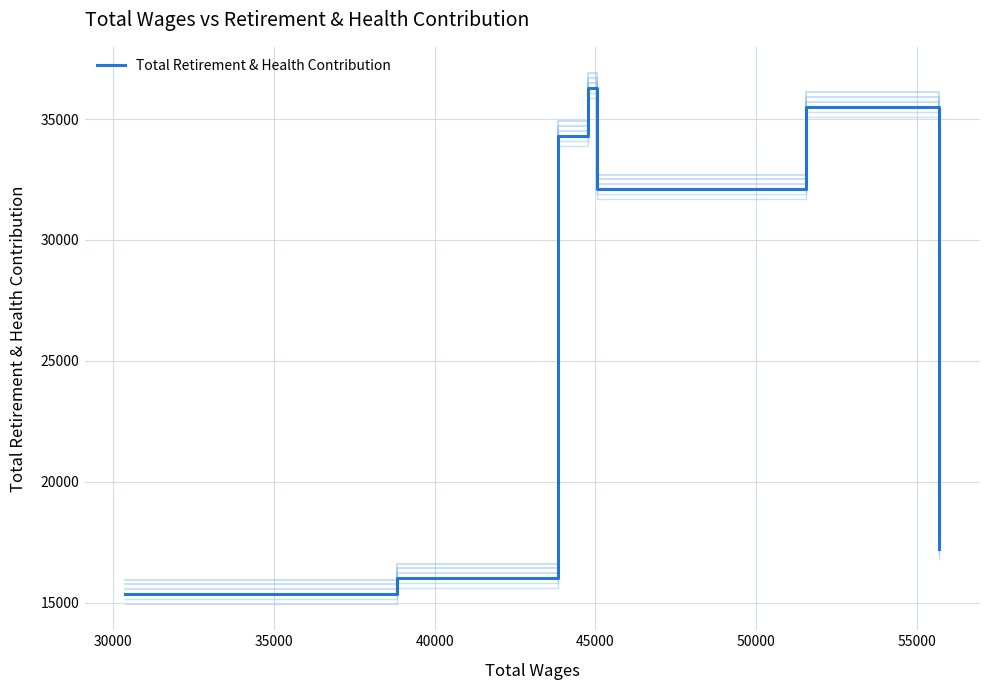

What is the minimum value for Total Retirement & Health Contribution?

15359